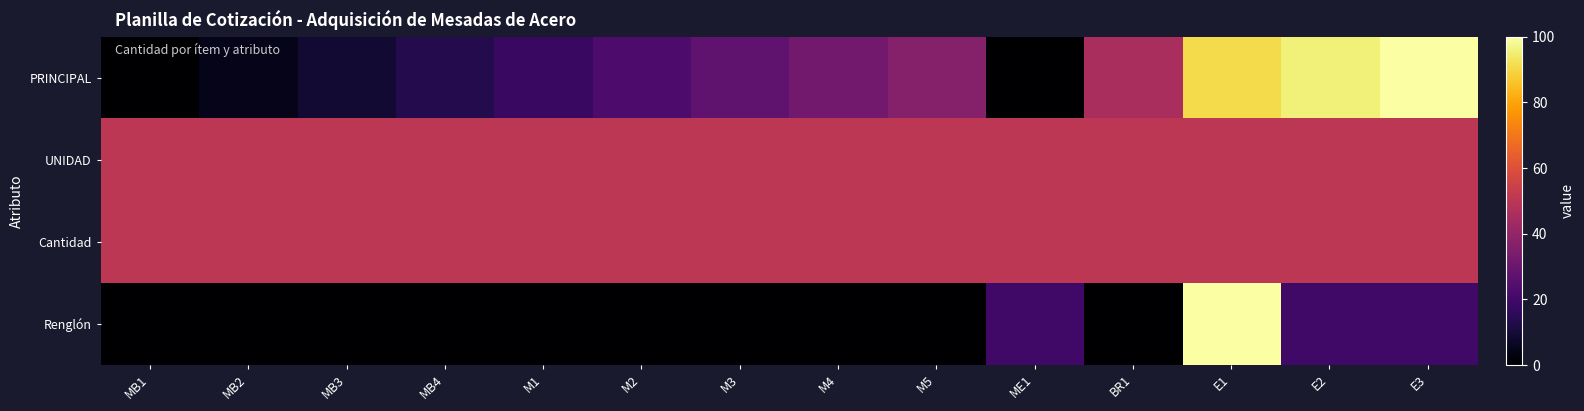

Rank the series by their maximum value, from lowest to highest.

UNIDAD, Cantidad, PRINCIPAL, Renglón